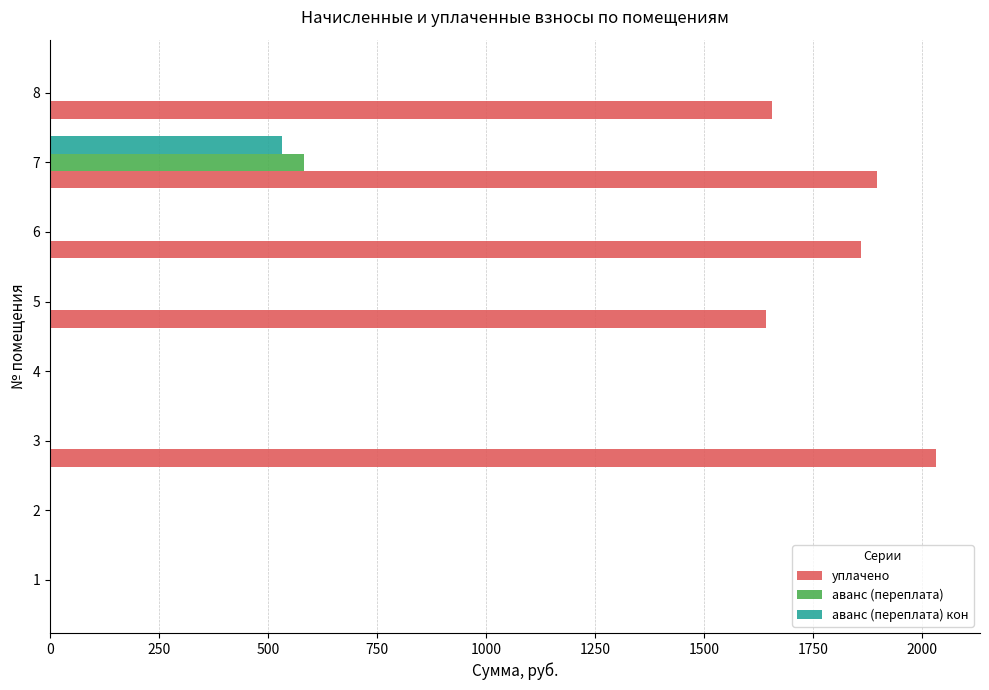

What is the sum of all уплачено values?

9082.8